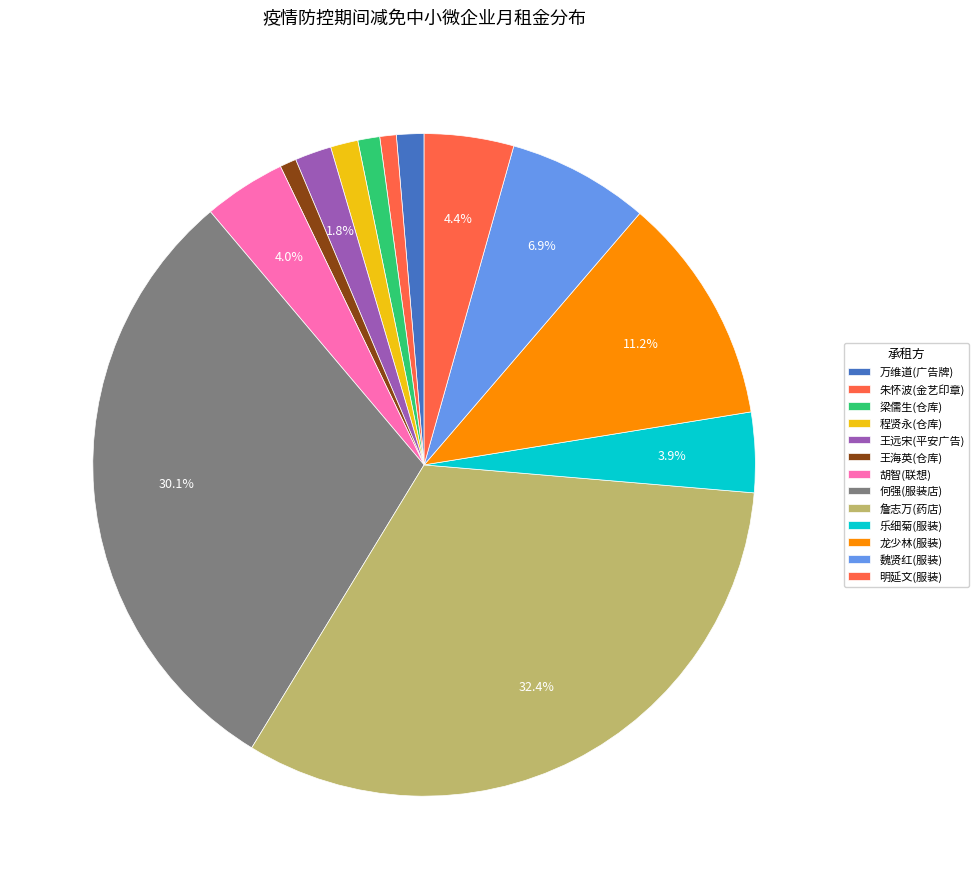

Is there any slice that represents more than half of the pie?

No